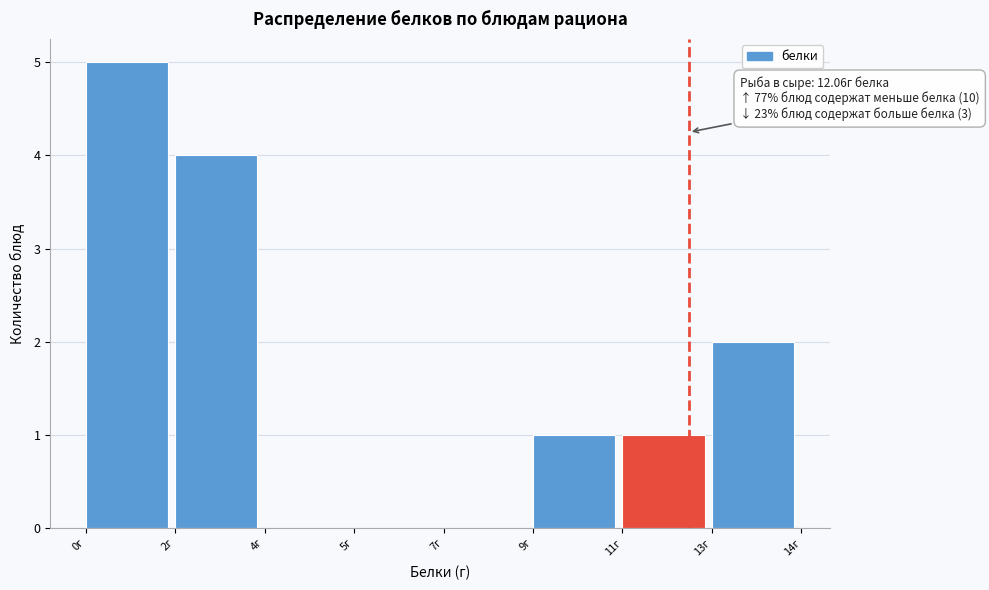

Reading left to right, extract all data points from this chart.

0г=5	2г=4	4г=0	5г=0	7г=0	9г=1	11г=1	13г=2